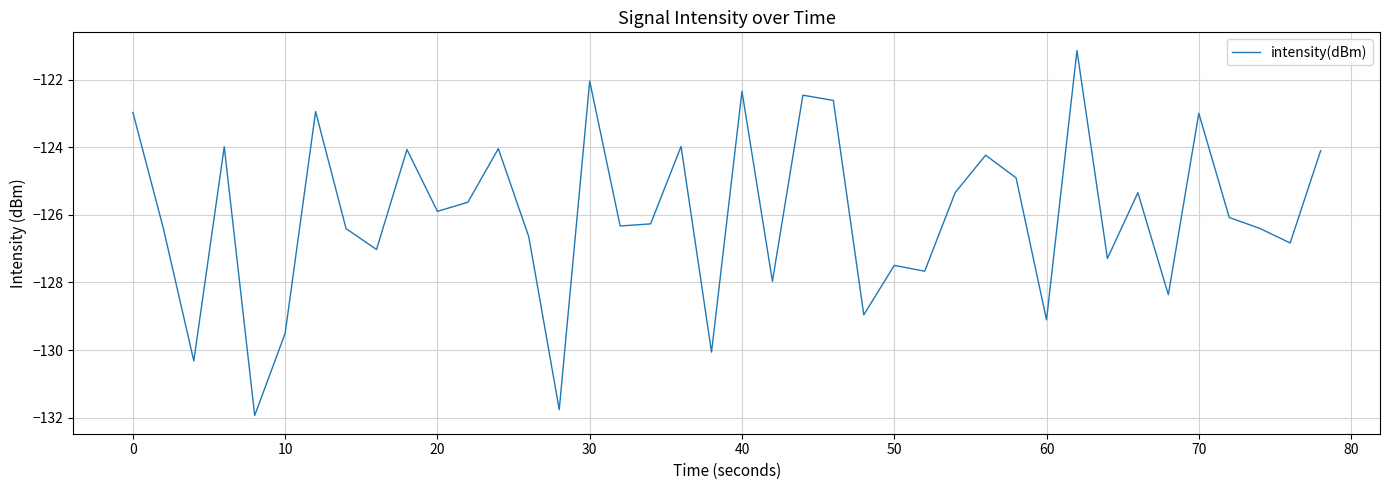

What is the minimum value shown in the chart?

-131.9